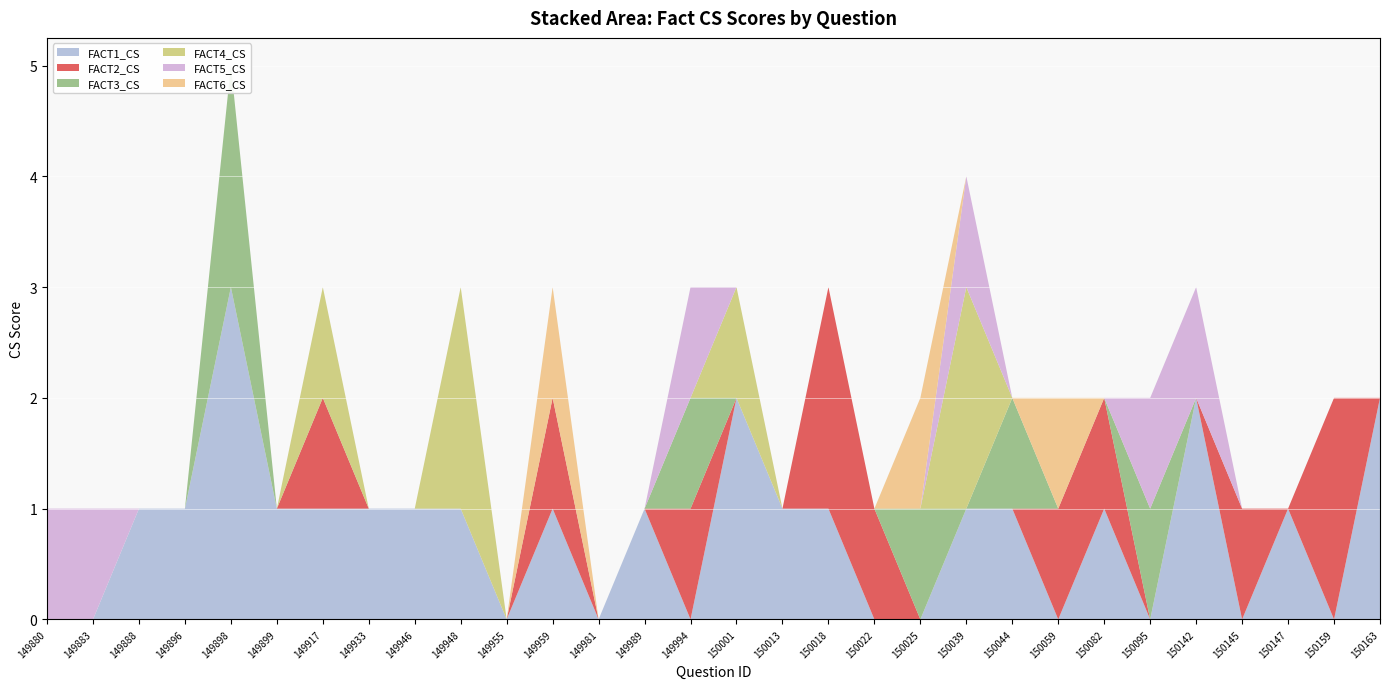

Reading left to right, what are all the values shown in this chart?

FACT1_CS: 0	0	1	1	3	1	1	1	1	1	0	1	0	1	0	2	1	1	0	0	1	1	0	1	0	2	0	1	0	2
FACT2_CS: 0	0	0	0	0	0	1	0	0	0	0	1	0	0	1	0	0	2	1	0	0	0	1	1	0	0	1	0	2	0
FACT3_CS: 0	0	0	0	2	0	0	0	0	0	0	0	0	0	1	0	0	0	0	1	0	1	0	0	1	0	0	0	0	0
FACT4_CS: 0	0	0	0	0	0	1	0	0	2	0	0	0	0	0	1	0	0	0	0	2	0	0	0	0	0	0	0	0	0
FACT5_CS: 1	1	0	0	0	0	0	0	0	0	0	0	0	0	1	0	0	0	0	0	1	0	0	0	1	1	0	0	0	0
FACT6_CS: 0	0	0	0	0	0	0	0	0	0	0	1	0	0	0	0	0	0	0	1	0	0	1	0	0	0	0	0	0	0